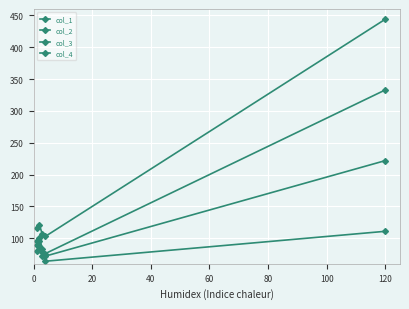

How many lines are shown in the chart?

4